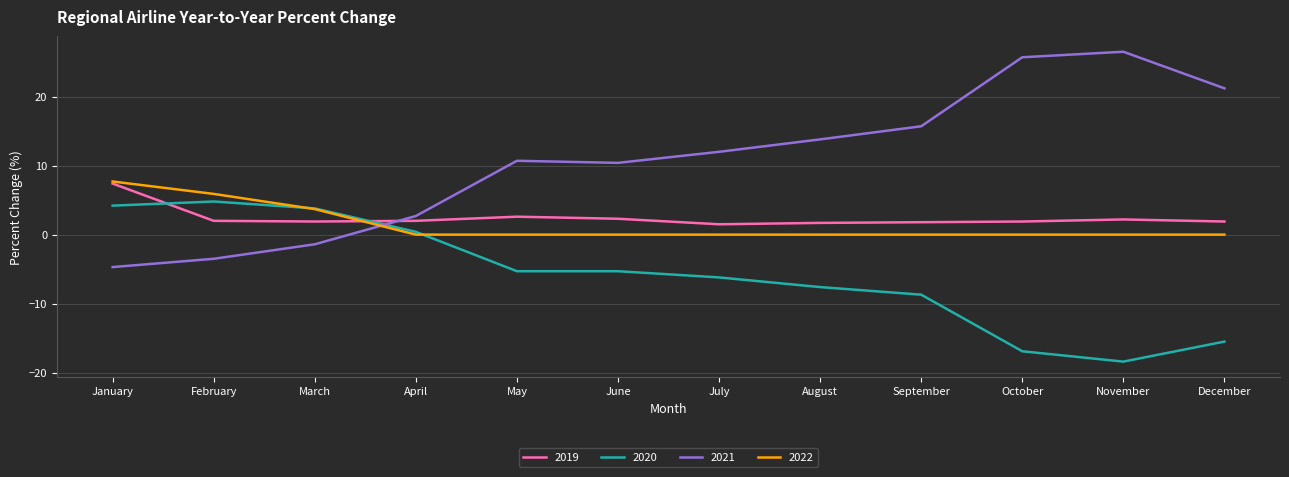

How many times do 2022 and 2020 cross each other?

2